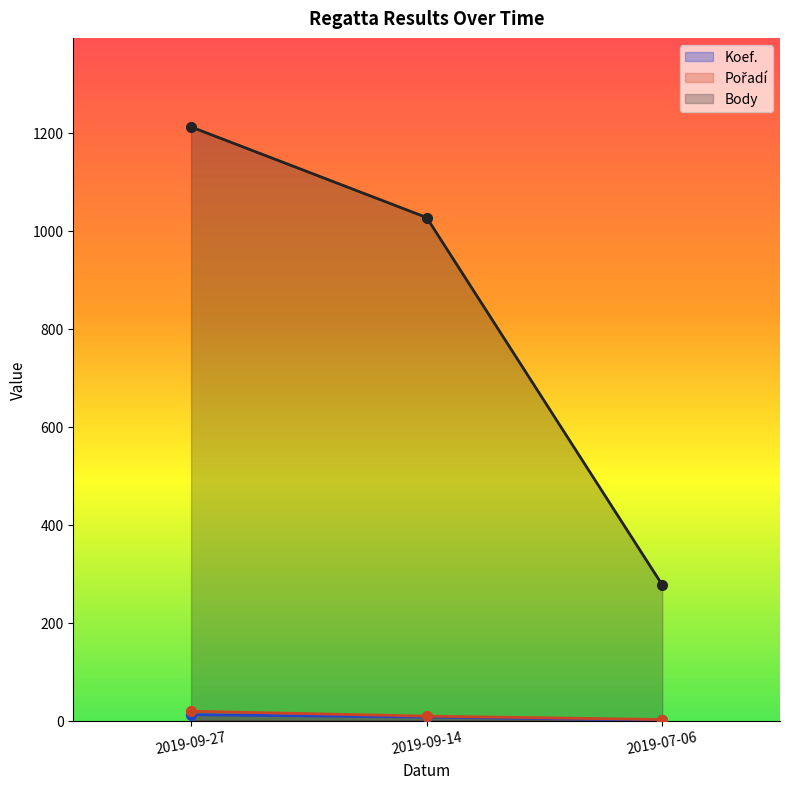

How many distinct data groups are displayed?

3